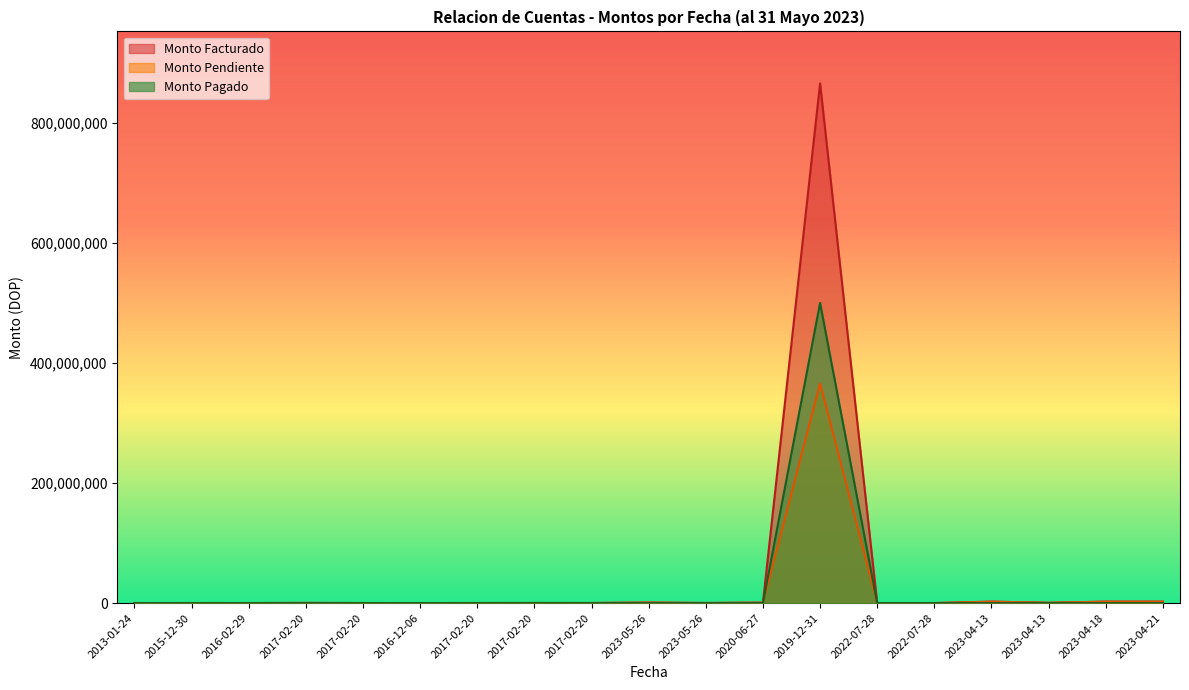

At which label is Monto Facturado closest to 433200065?

2023-04-13